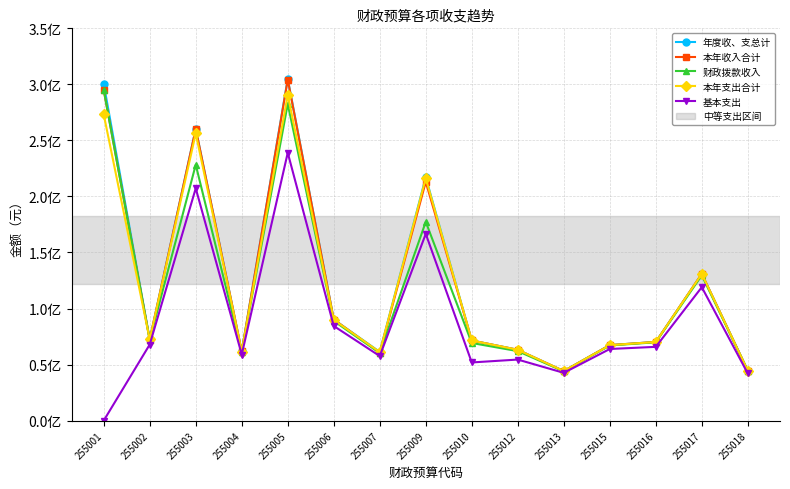

What is the total value across all series at 255001?

1163546055.1